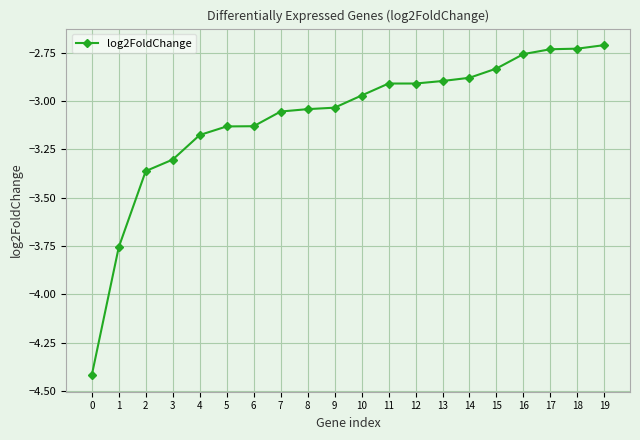

Which label corresponds to the largest value in the chart?

19